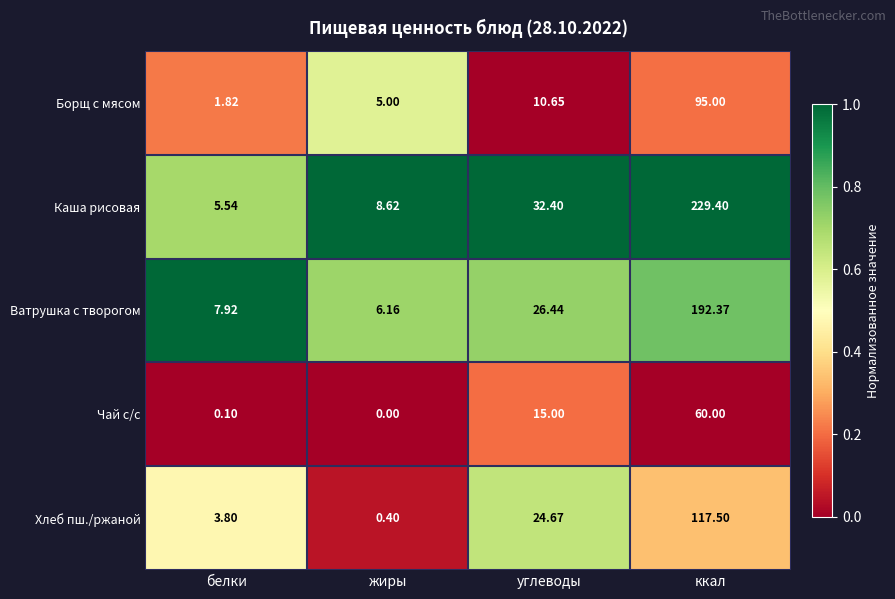

Between жиры and углеводы, which series saw the biggest shift?

Хлеб пш./ржаной